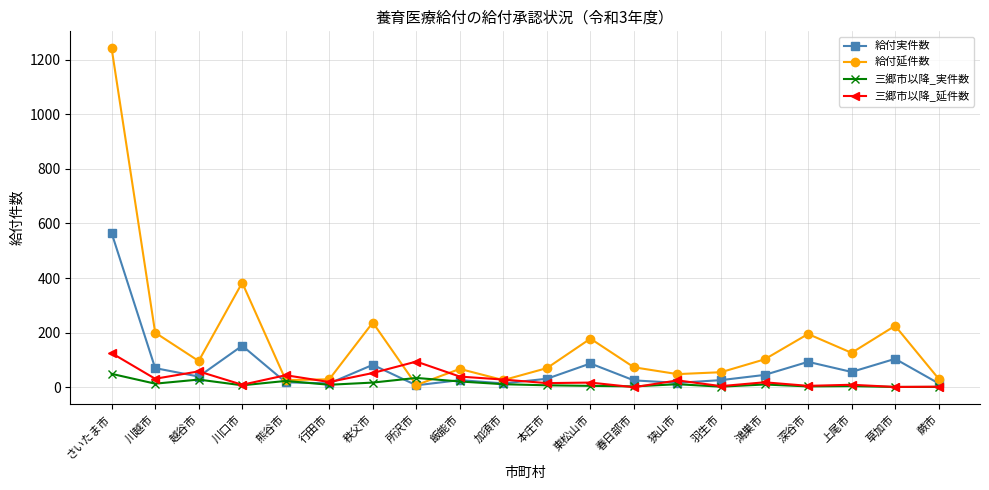

What is the difference between the 給付実件数 values at 上尾市 and 越谷市?

17